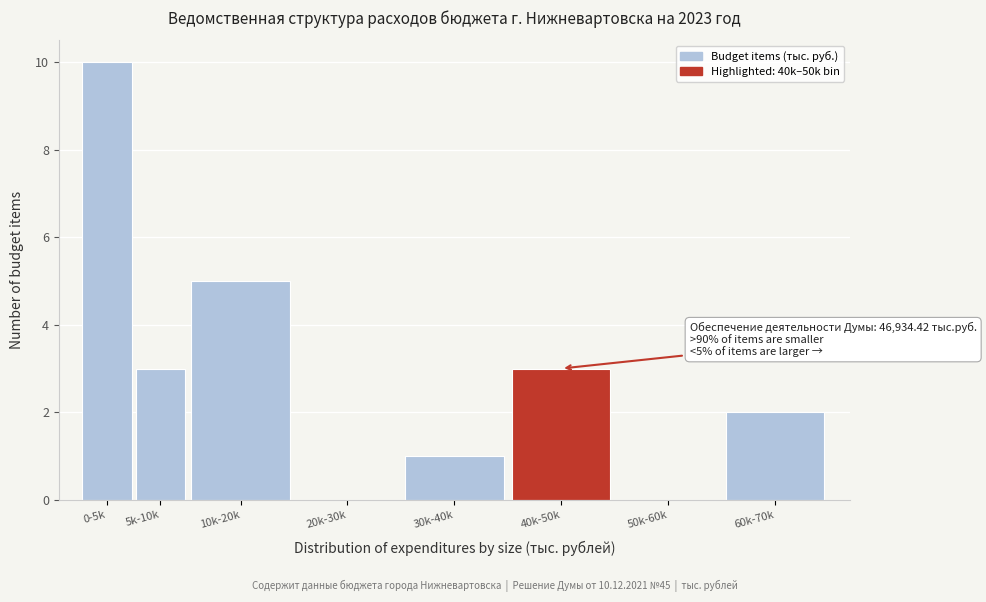

Reading left to right, extract all data points from this chart.

0-5k=10	5k-10k=3	10k-20k=5	20k-30k=0	30k-40k=1	40k-50k=3	50k-60k=0	60k-70k=2